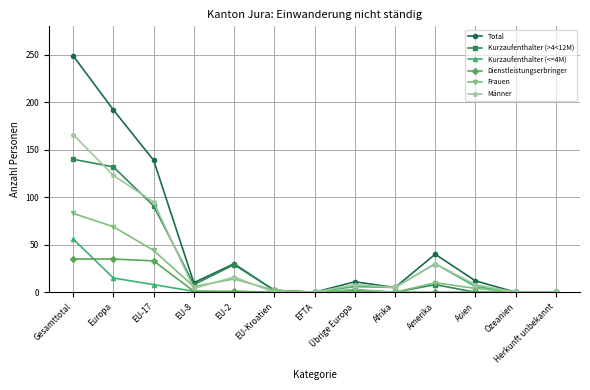

Between Europa and EFTA, which series saw the biggest shift?

Total